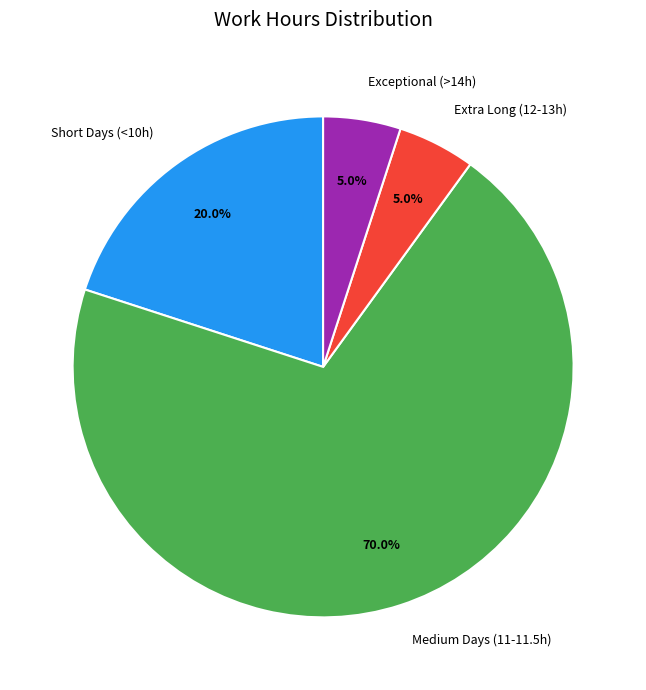

Which has a higher value, Extra Long (12-13h) or Short Days (<10h)?

Short Days (<10h)